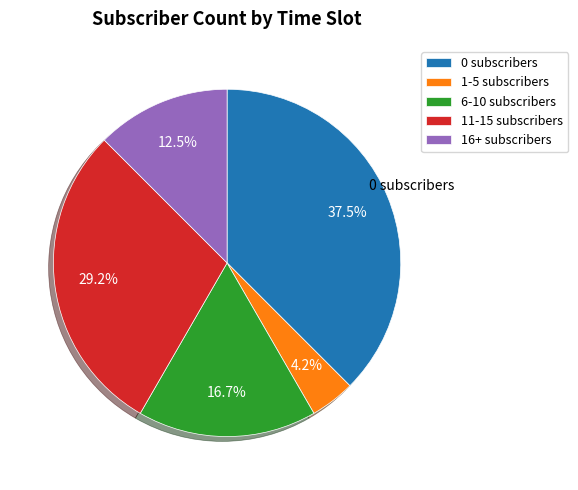

Which category has the smallest portion of the pie?

1-5 subscribers